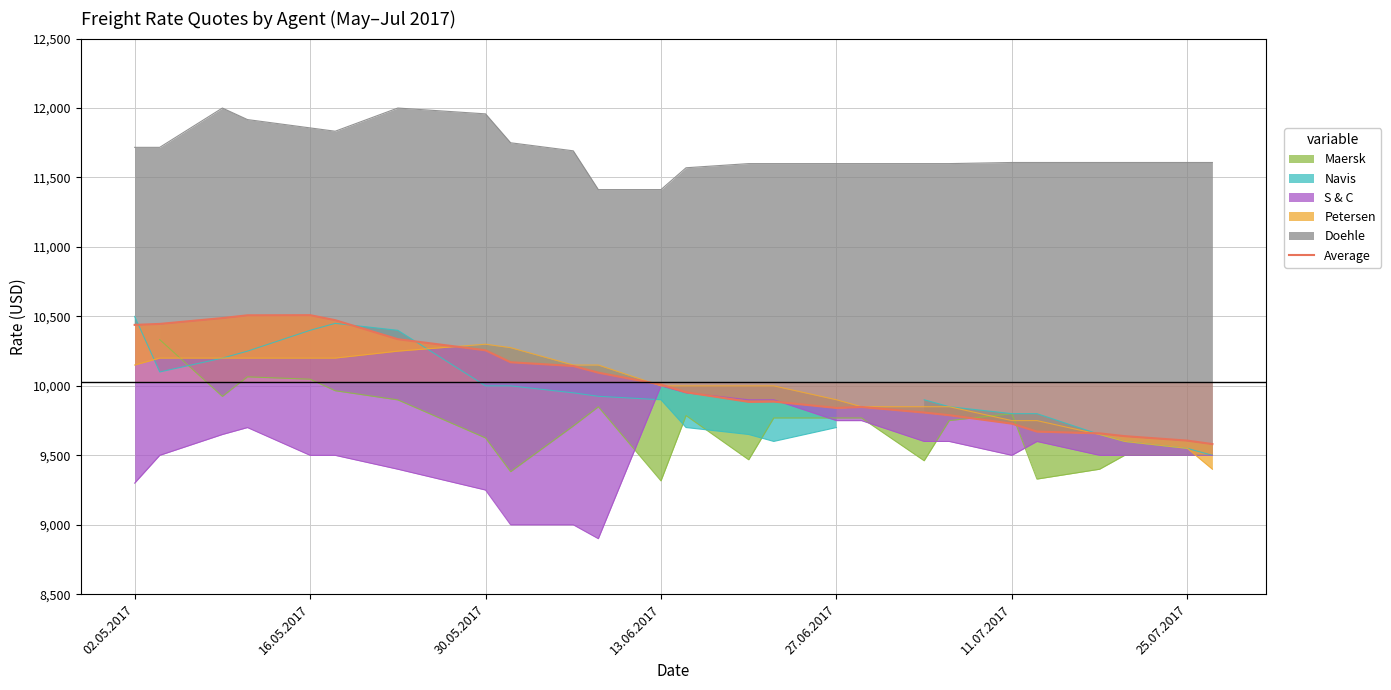

What is the label of the 6th point from the left?

11.07.2017